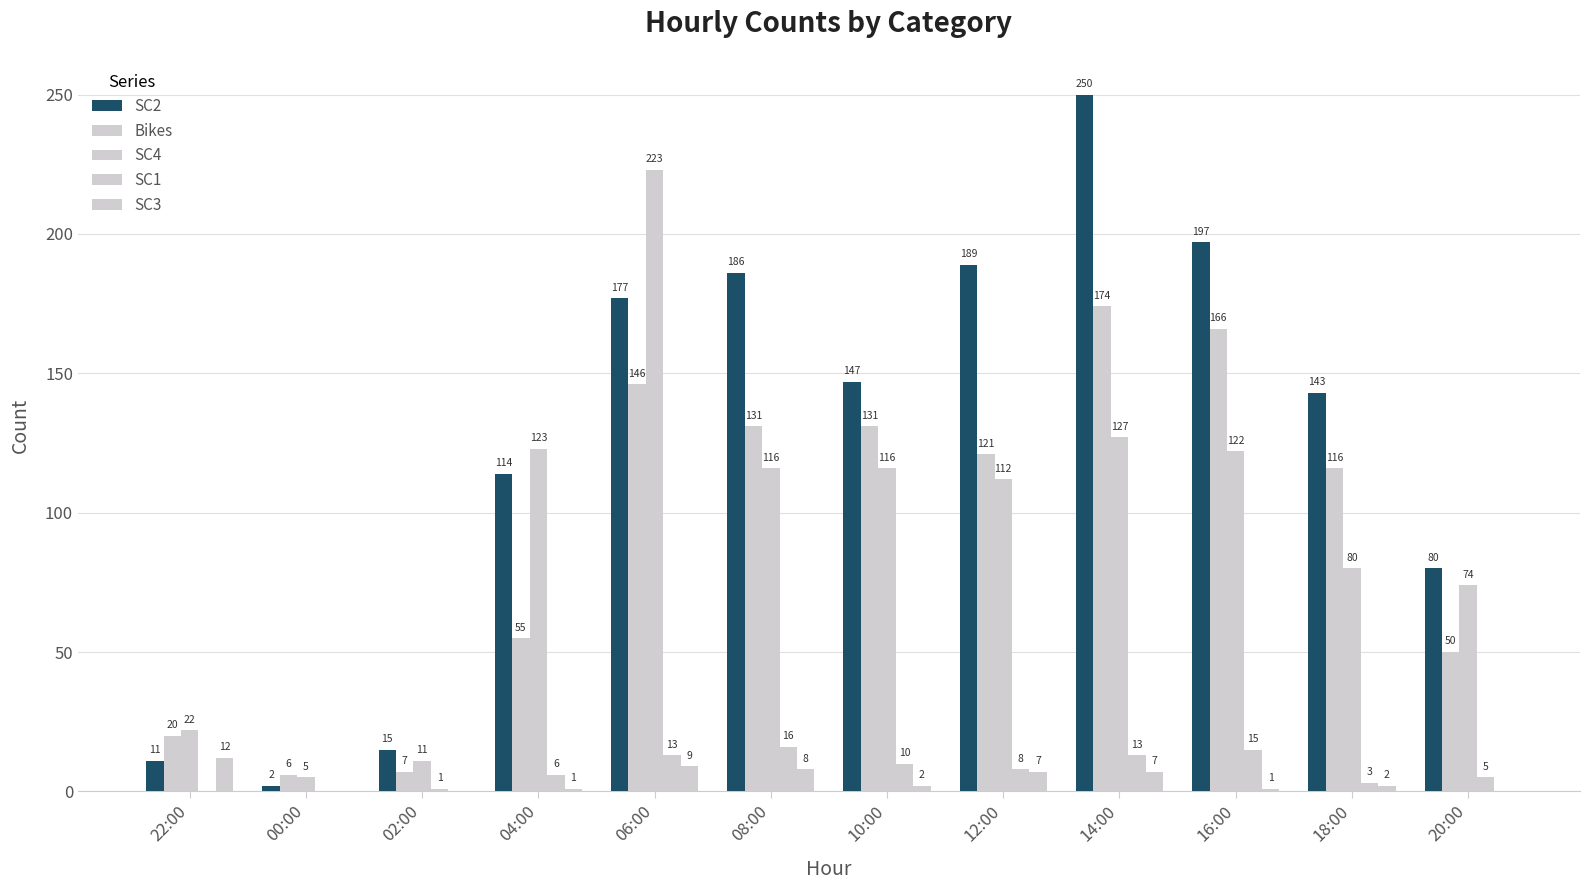

What is the approximate value of SC2 at 06:00, to the nearest 10?

180